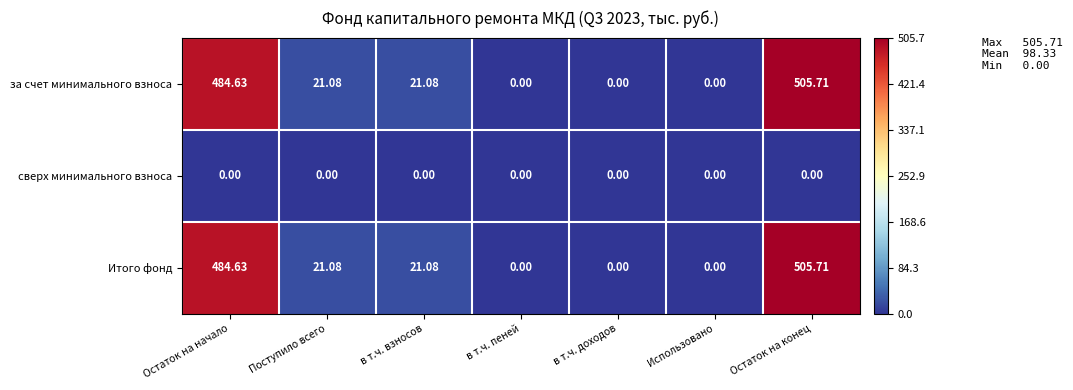

Rank the series by their maximum value, from highest to lowest.

за счет минимального взноса, Итого фонд, сверх минимального взноса